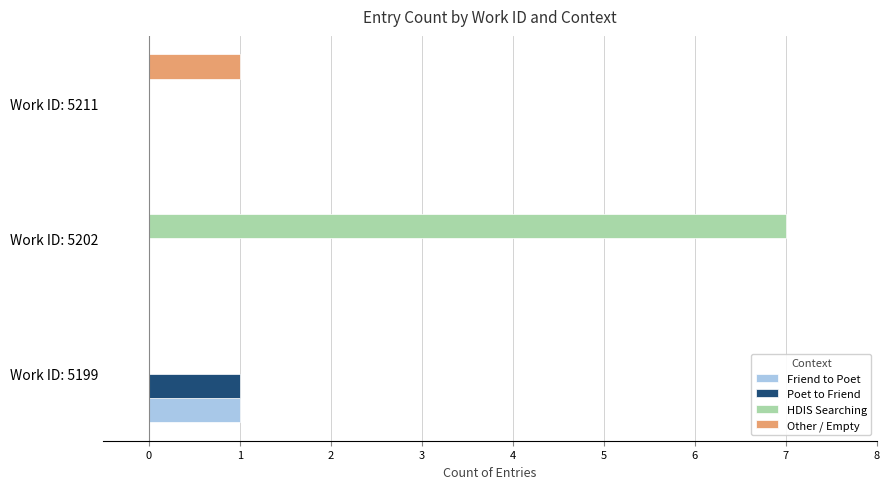

Which series has the largest total across all categories?

HDIS Searching